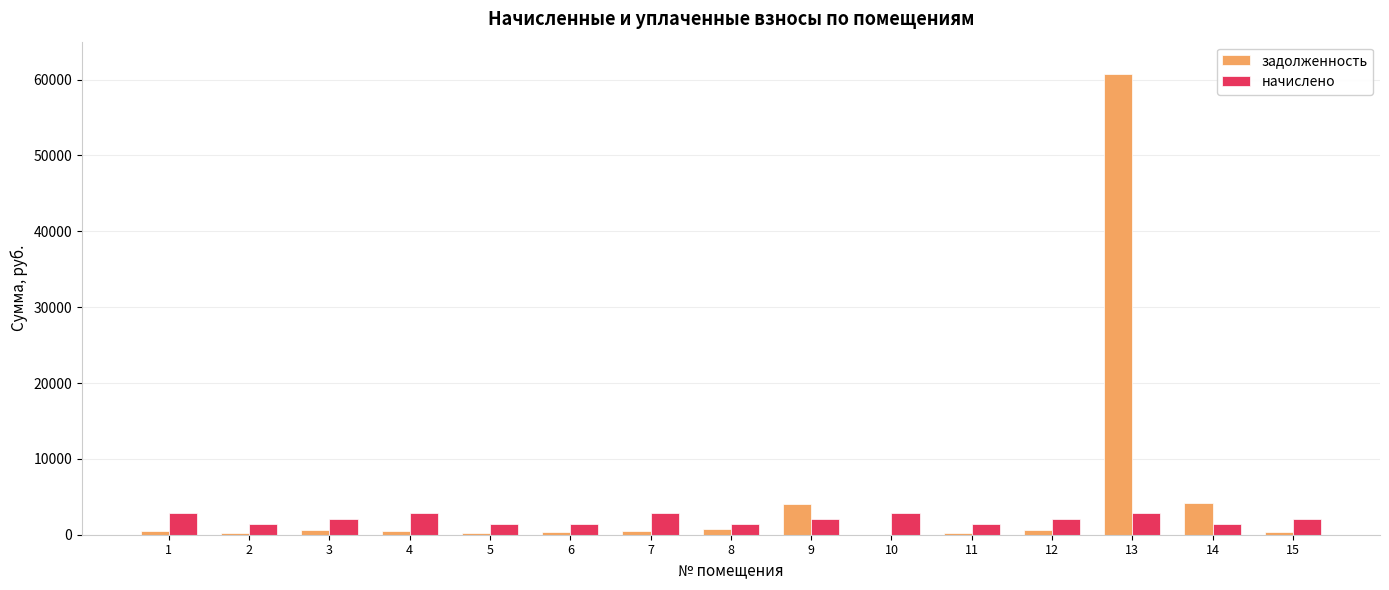

Which series has the largest total across all categories?

задолженность